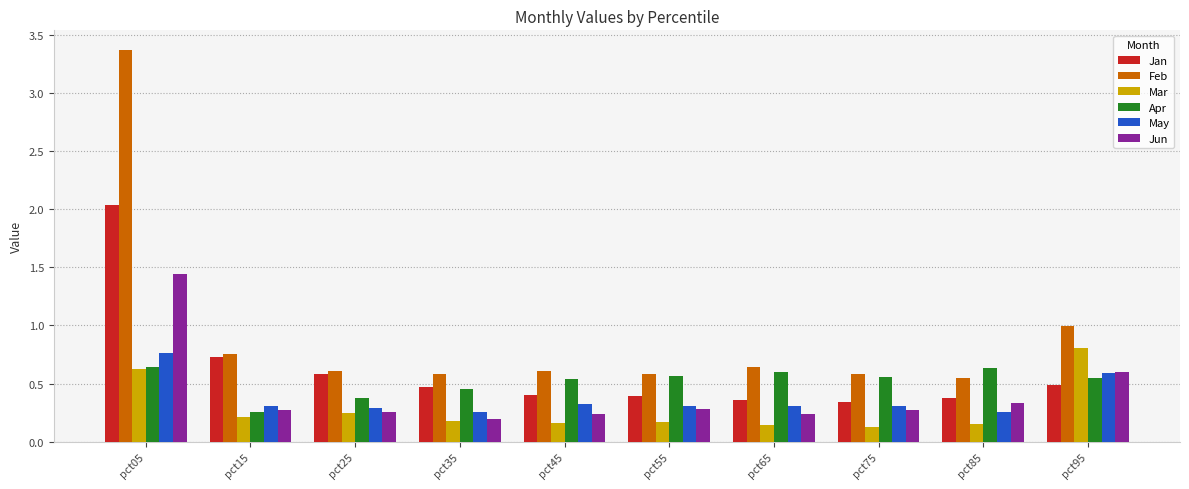

Which series has the widest spread of values?

Feb